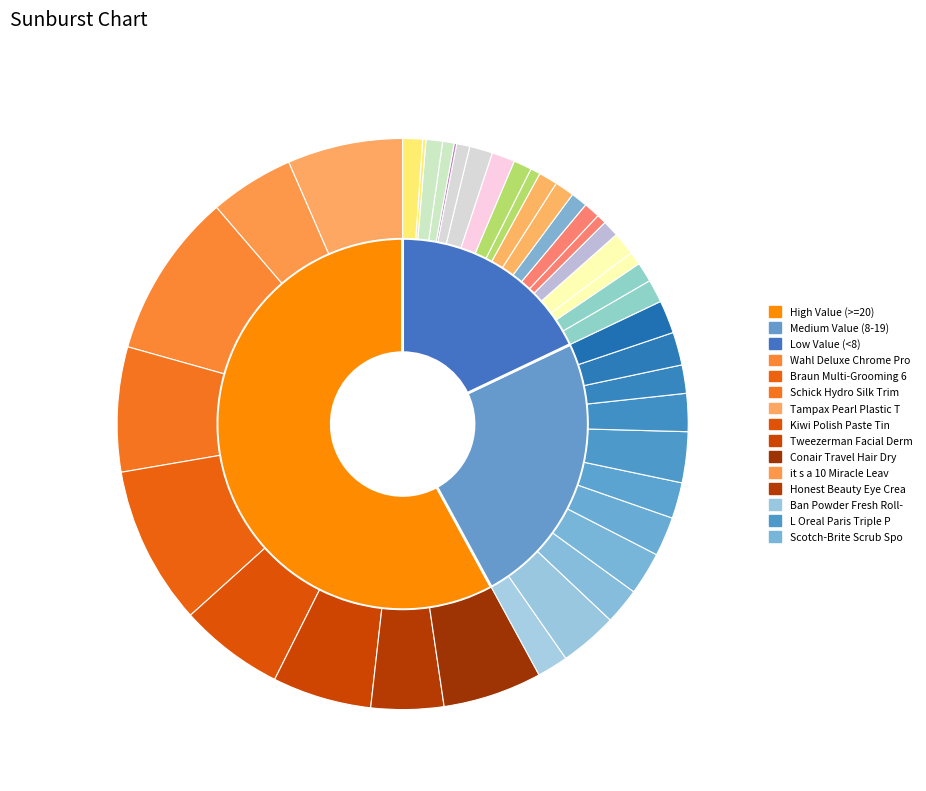

Does Q-Tips Cotton Swabs account for over 50% of the chart?

No